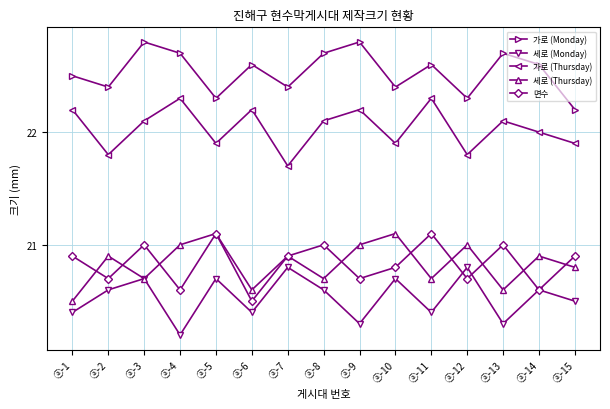

Which label corresponds to the smallest value in the chart?

ⓐ-4